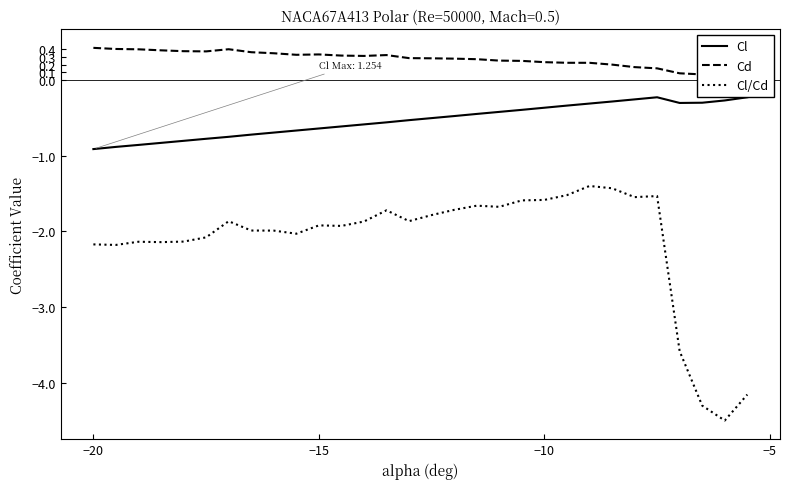

What is the sum of the Cl/Cd values at −15 and −10?

-3.5